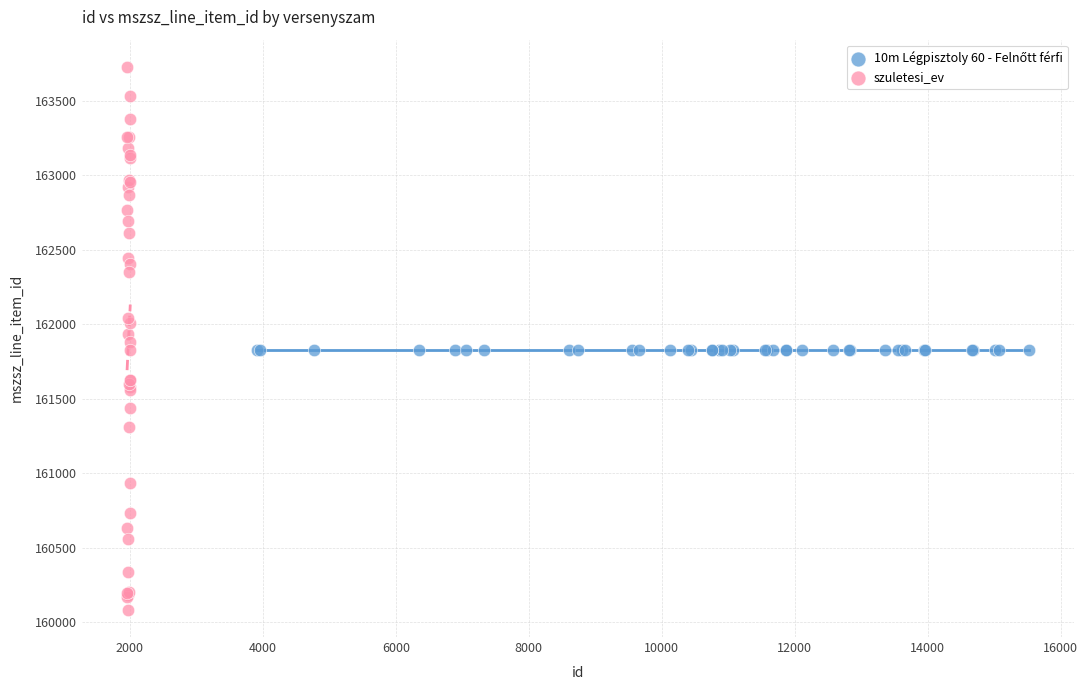

Which series reaches the maximum Y coordinate?

szuletesi_ev